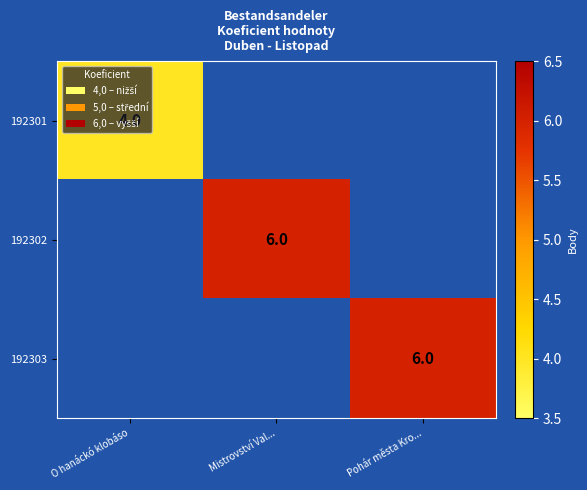

Is it true that 192303 equals 10 at Pohár města Kro...?

False